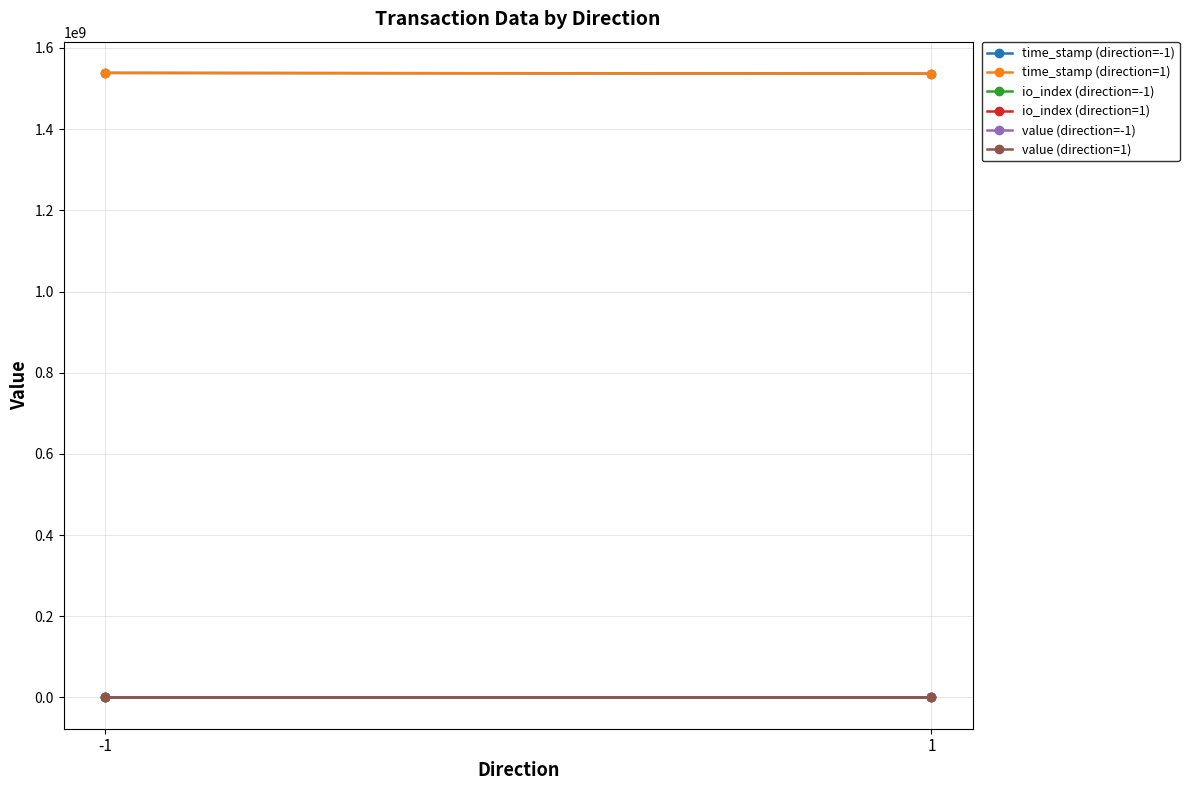

The value of time_stamp (direction=-1) at -1 is 486945650.8. True or false?

False